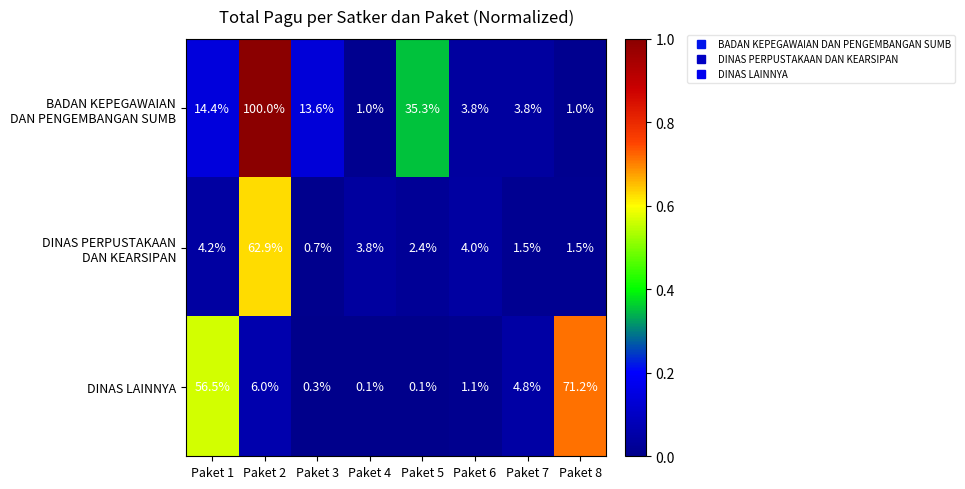

Is it true that DINAS LAINNYA equals 4.8 at Paket 7?

True